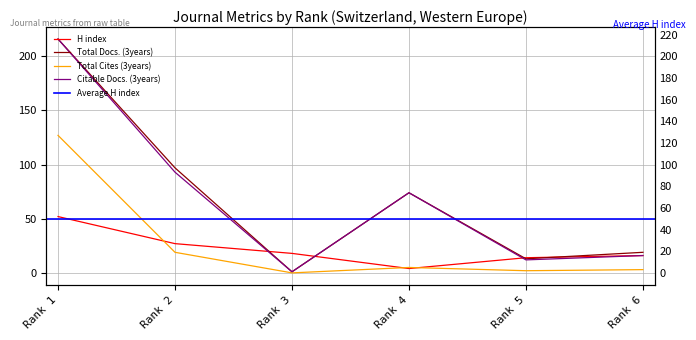

What is the maximum value for H index?

52